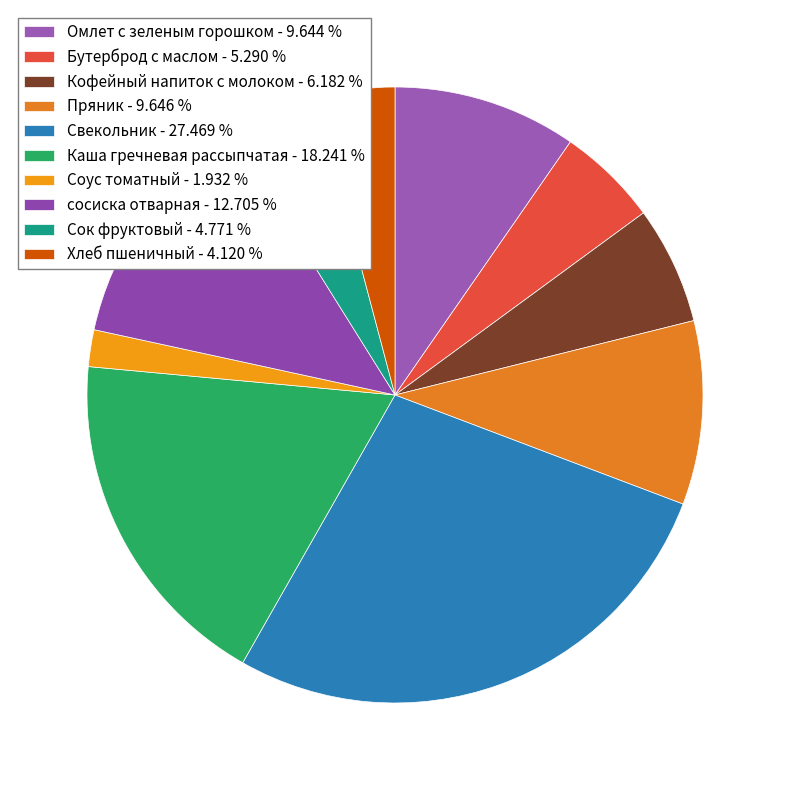

What percentage is the Хлеб пшеничный slice, to the nearest percent?

4%